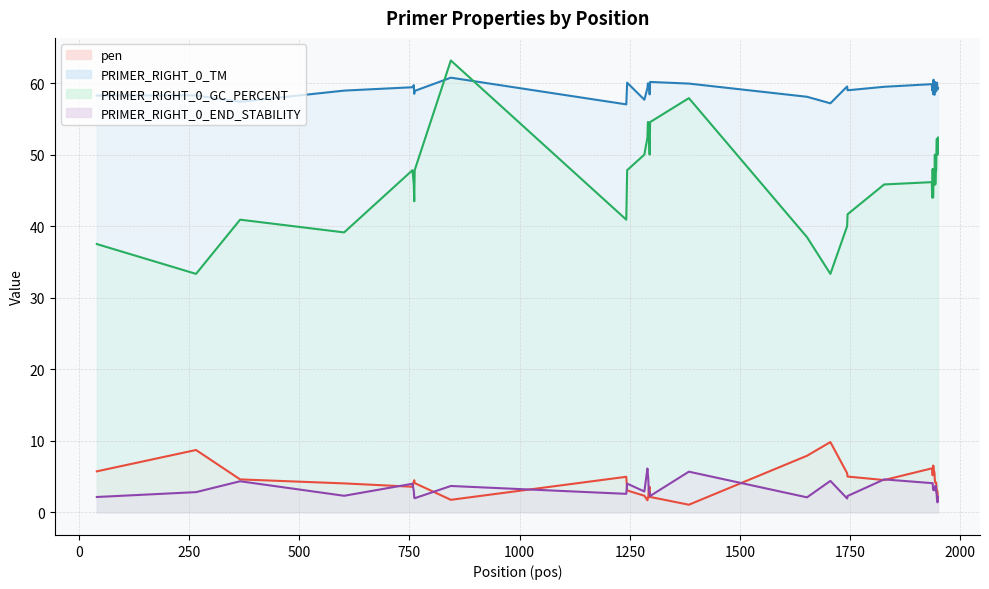

What is the spread (max minus min) of values at 1947?

58.3